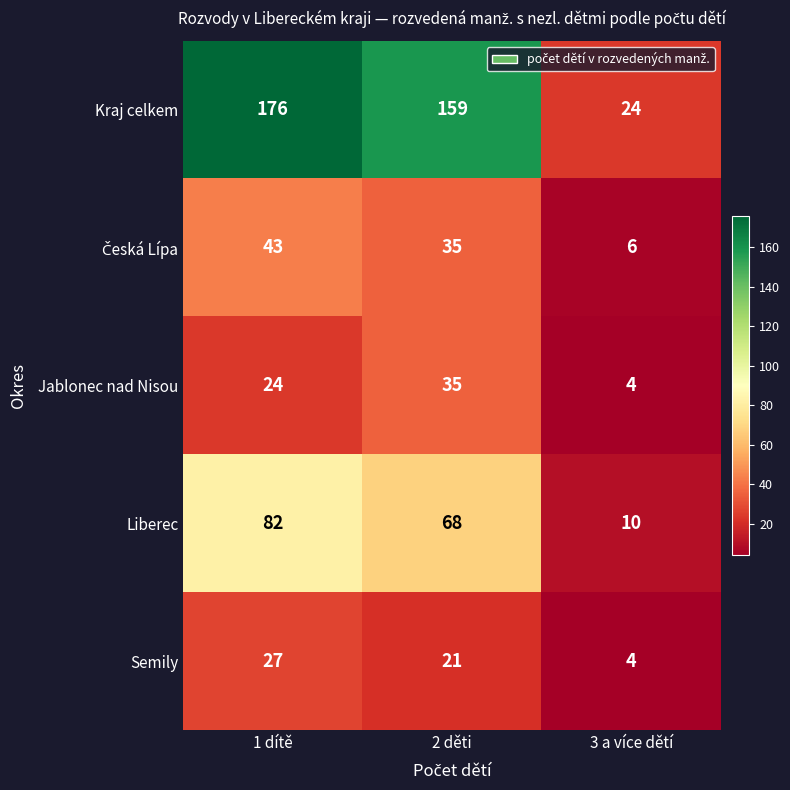

Is it true that Kraj celkem equals 24 at 3 a více dětí?

True